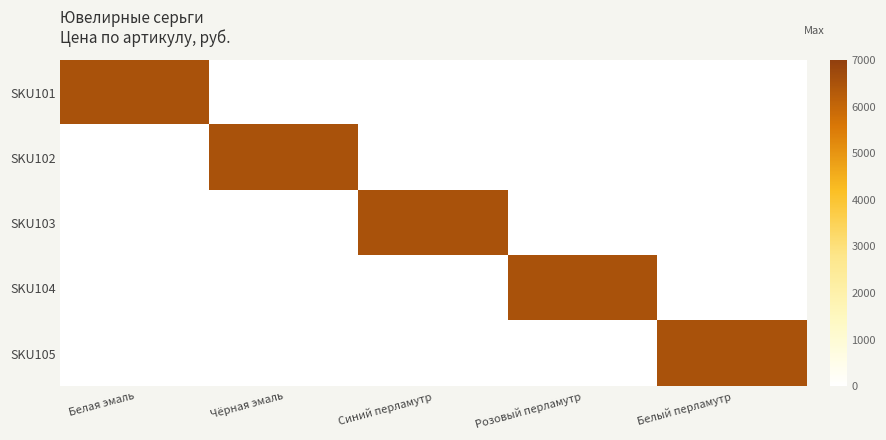

Reading right to left, what are all the values shown in this chart?

SKU101: Белый перламутр=0	Розовый перламутр=0	Синий перламутр=0	Чёрная эмаль=0	Белая эмаль=6522
SKU102: Белый перламутр=0	Розовый перламутр=0	Синий перламутр=0	Чёрная эмаль=6522	Белая эмаль=0
SKU103: Белый перламутр=0	Розовый перламутр=0	Синий перламутр=6522	Чёрная эмаль=0	Белая эмаль=0
SKU104: Белый перламутр=0	Розовый перламутр=6522	Синий перламутр=0	Чёрная эмаль=0	Белая эмаль=0
SKU105: Белый перламутр=6522	Розовый перламутр=0	Синий перламутр=0	Чёрная эмаль=0	Белая эмаль=0